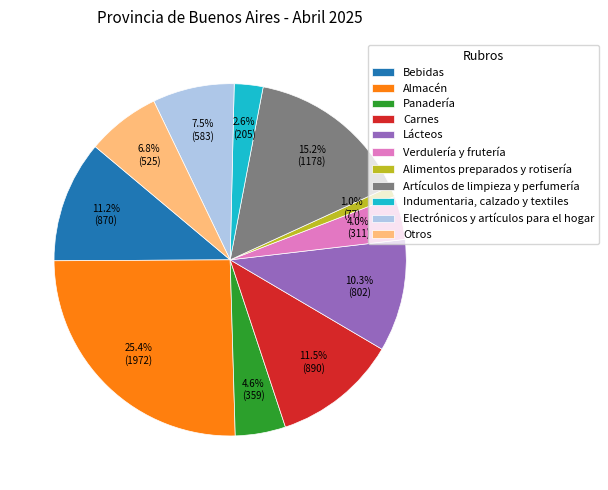

What is the ratio of the value at Electrónicos y artículos para el hogar to the value at Almacén?

0.3